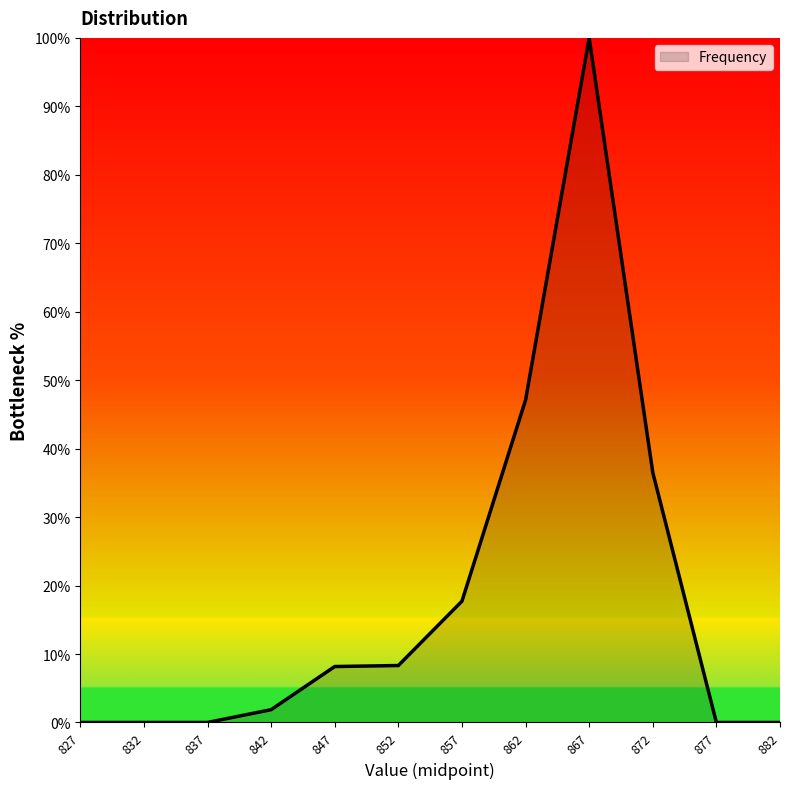

What is the sum of all values?

219.7